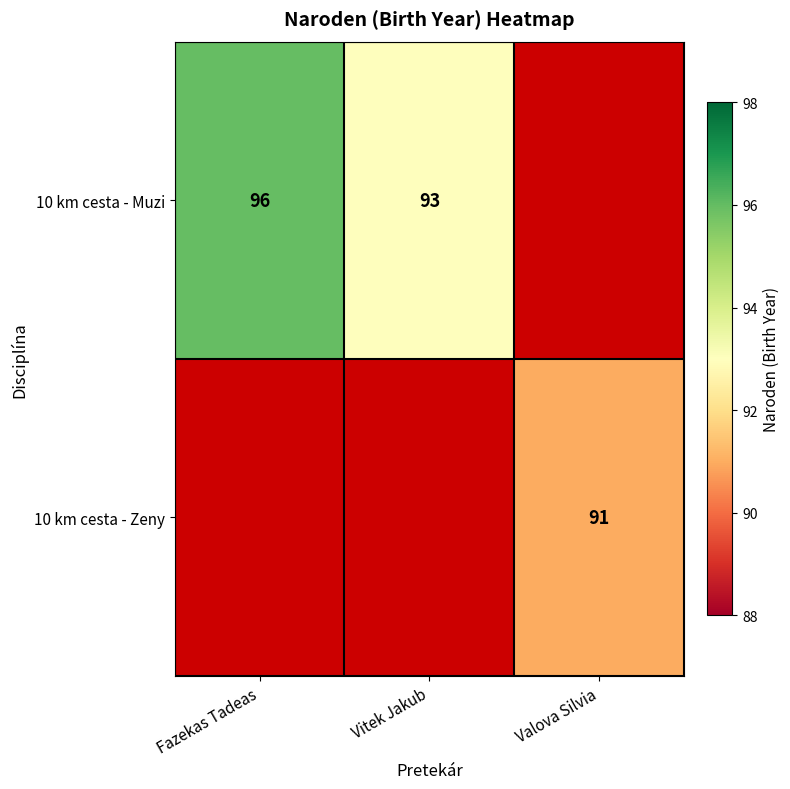

How many categories are shown in the chart?

3